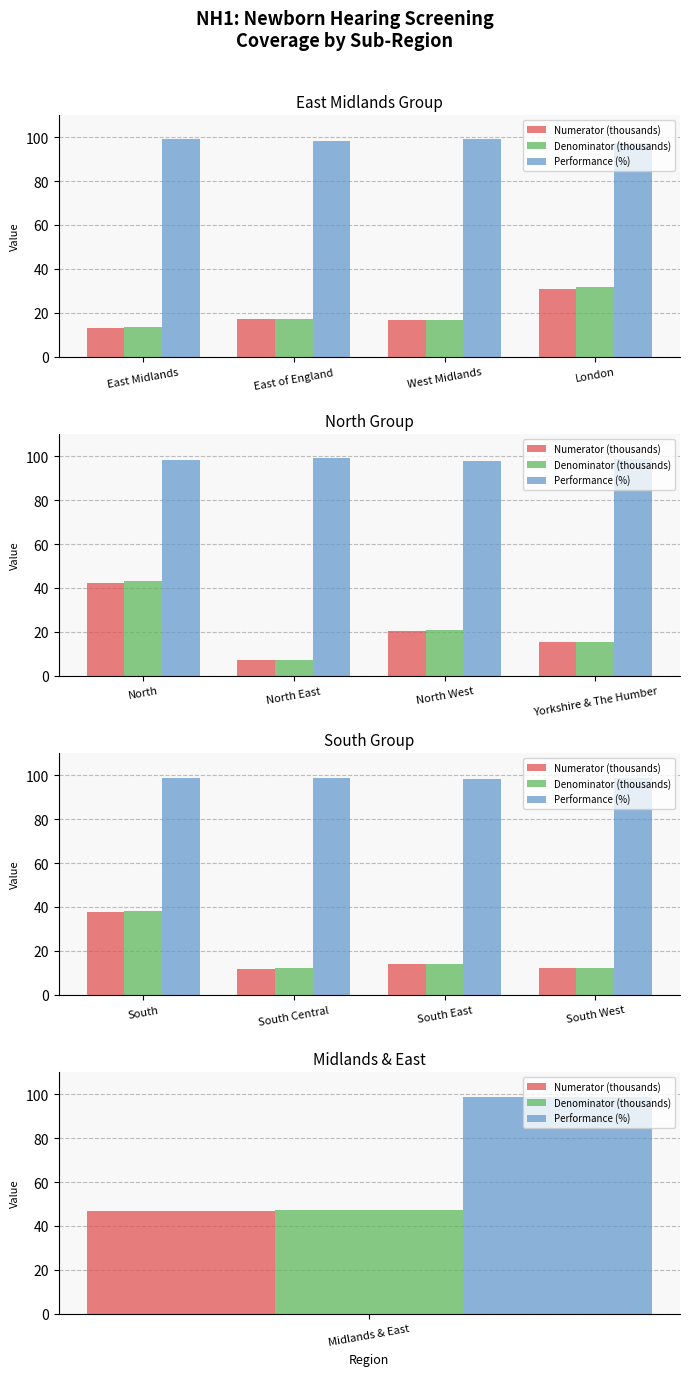

What is the value of the Numerator (thousands) bar at the 1st from the left?

37.6